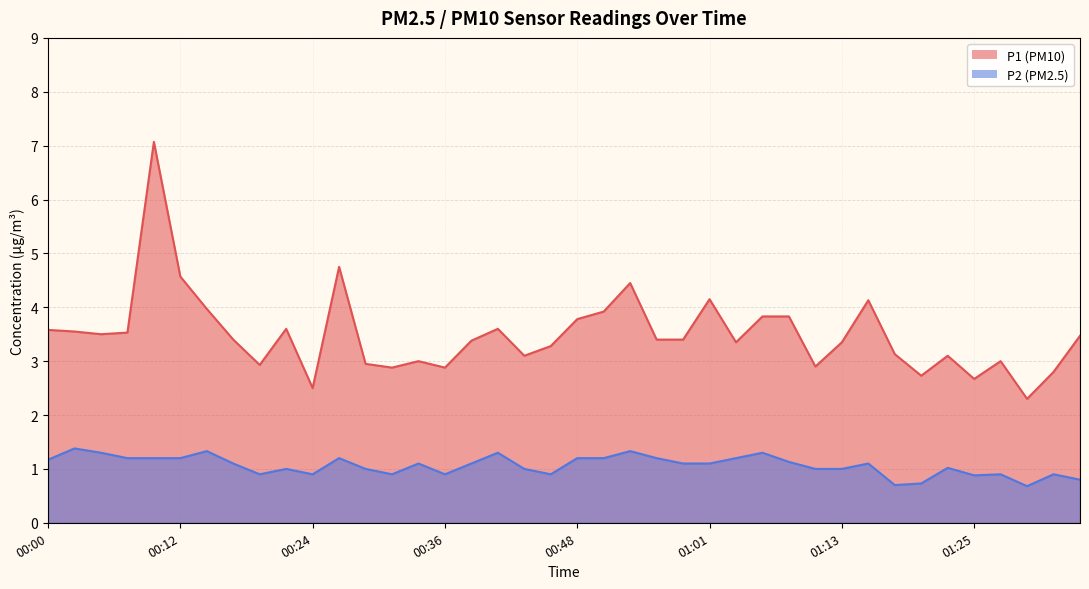

Reading left to right, list all the values displayed in this chart.

P1: 3.6	3.5	3.5	3.5	7.1	4.6	4.0	3.4	2.9	3.6	2.5	4.8	3.0	2.9	3.0	2.9	3.4	3.6	3.1	3.3	3.8	3.9	4.5	3.4	3.4	4.2	3.4	3.8	3.8	2.9	3.4	4.1	3.1	2.7	3.1	2.7	3.0	2.3	2.8	3.5
P2: 1.2	1.4	1.3	1.2	1.2	1.2	1.3	1.1	0.9	1.0	0.9	1.2	1.0	0.9	1.1	0.9	1.1	1.3	1.0	0.9	1.2	1.2	1.3	1.2	1.1	1.1	1.2	1.3	1.1	1.0	1.0	1.1	0.7	0.7	1.0	0.9	0.9	0.7	0.9	0.8